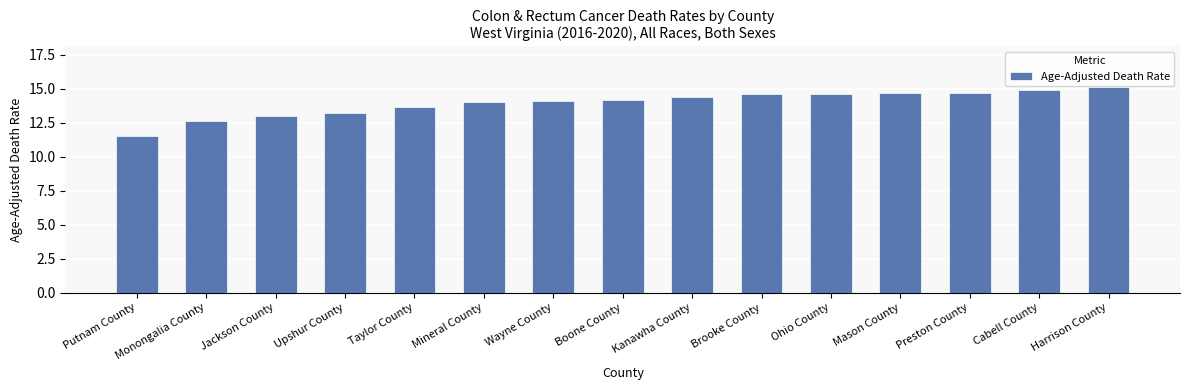

Reading left to right, extract all data points from this chart.

Putnam County=11.5	Monongalia County=12.6	Jackson County=13.0	Upshur County=13.2	Taylor County=13.7	Mineral County=14.0	Wayne County=14.1	Boone County=14.2	Kanawha County=14.4	Brooke County=14.6	Ohio County=14.6	Mason County=14.7	Preston County=14.7	Cabell County=14.9	Harrison County=15.1